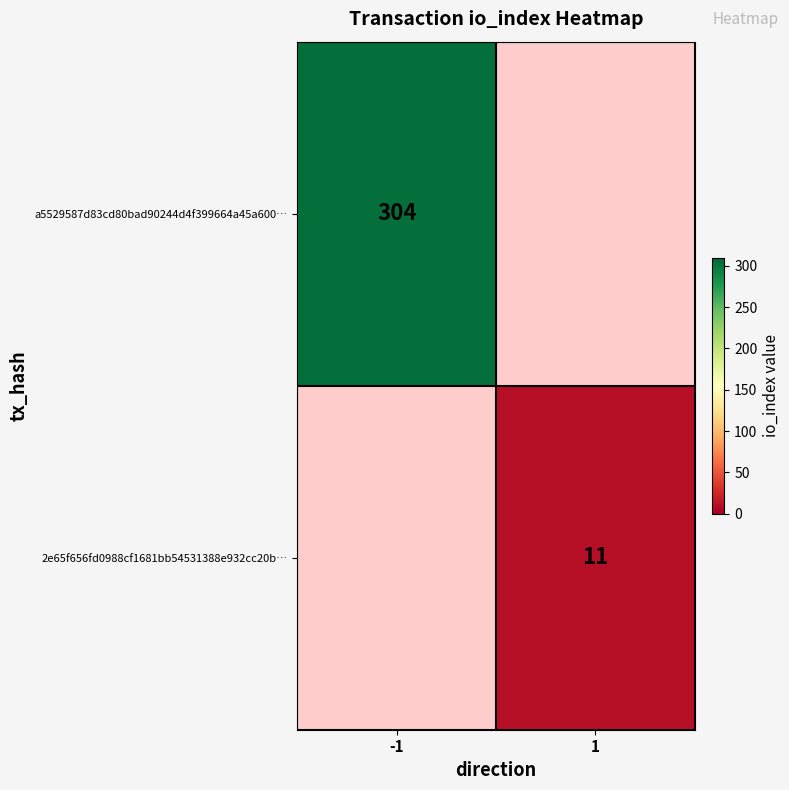

The 2e65f656fd0988cf1681bb54531388e932cc20b… series shows 18 at 1. True or false?

False